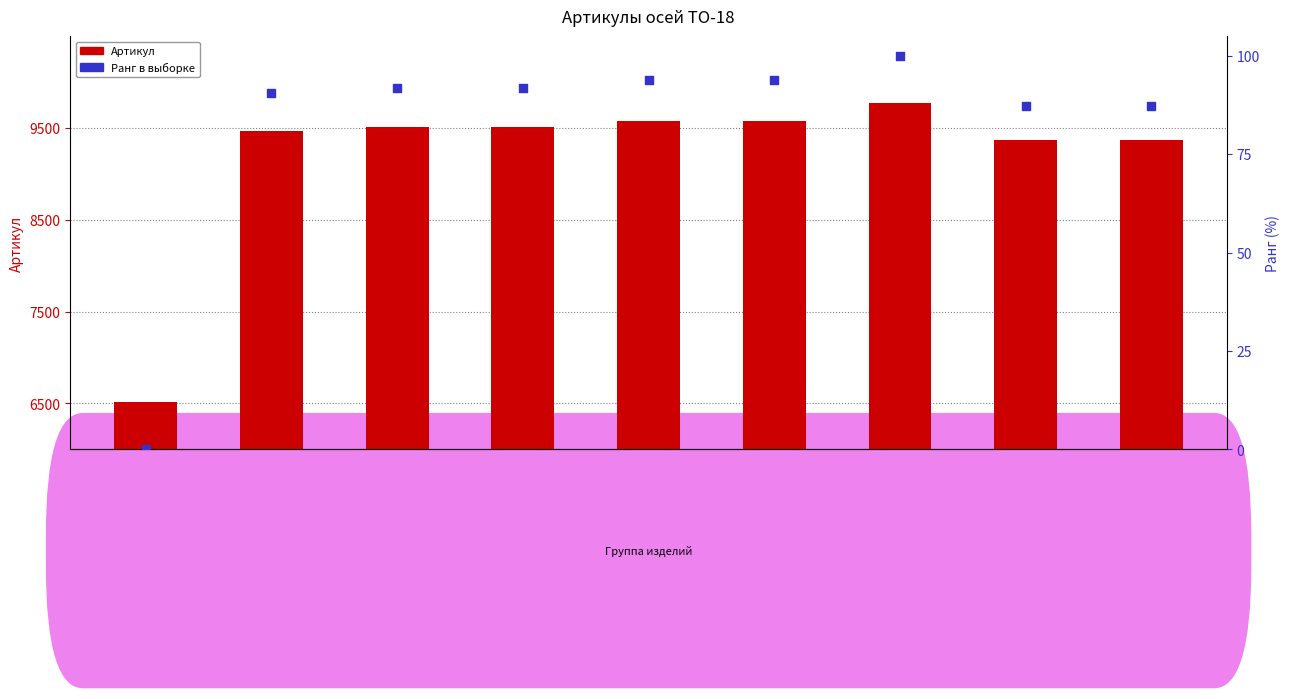

What are all the series names shown in the legend?

Артикул, Ранг в выборке